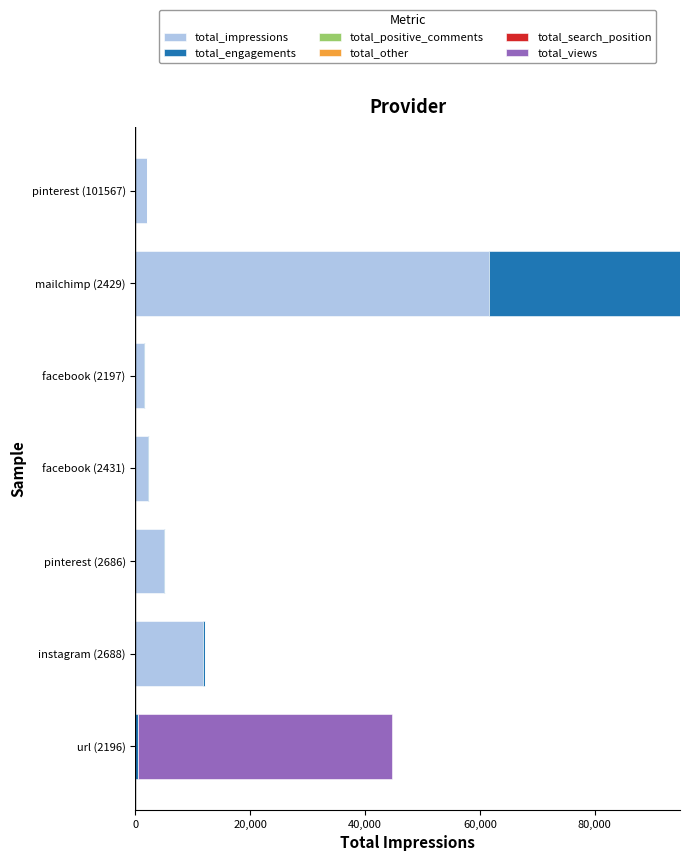

At which category is the sum across all series the highest?

mailchimp (2429)